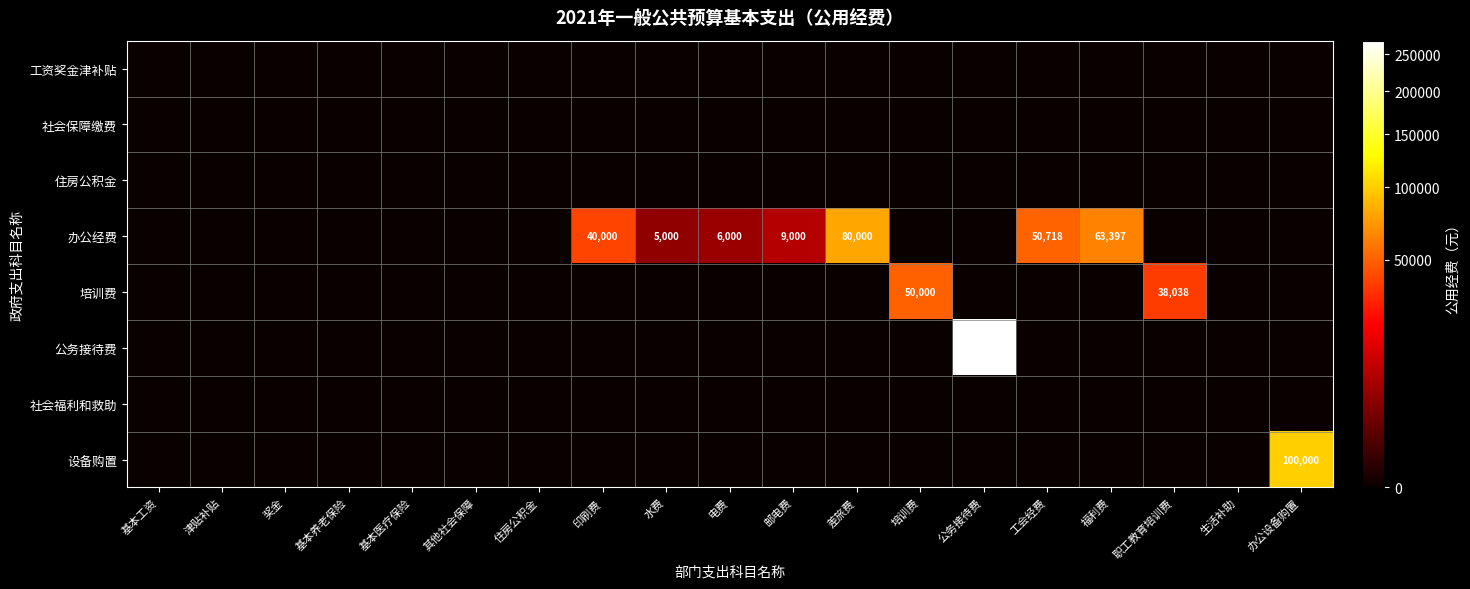

What is the greatest value displayed?

270000